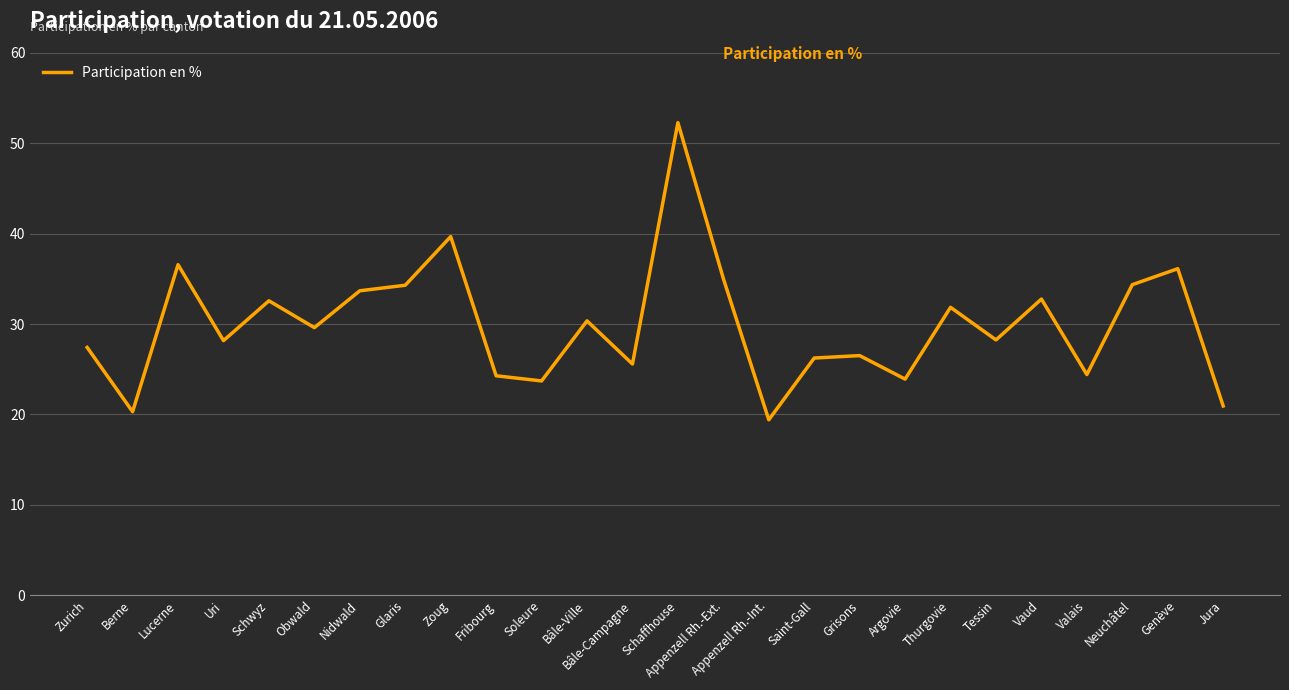

What position from the left is Bâle-Campagne?

13